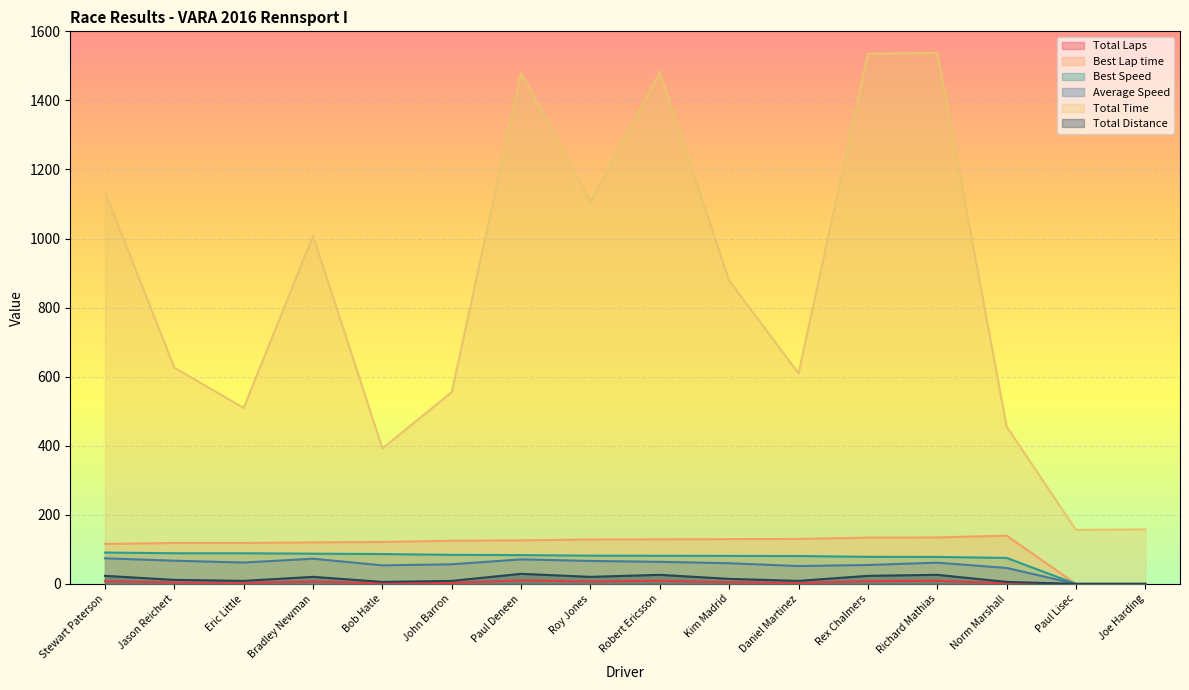

True or false: Total Distance and Total Time cross at least once.

False